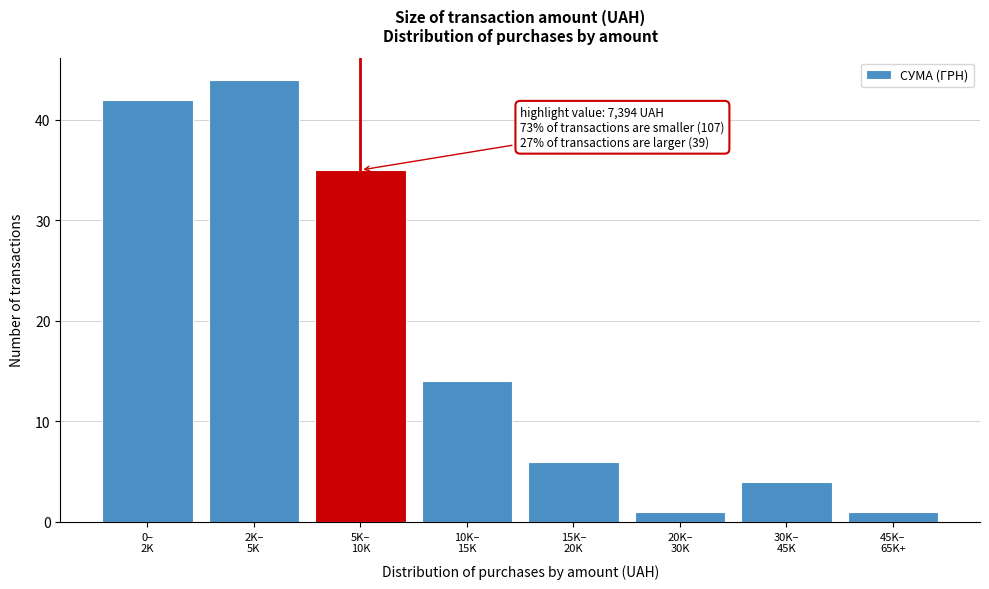

Reading left to right, transcribe all the data shown in this chart.

42	44	35	14	6	1	4	1